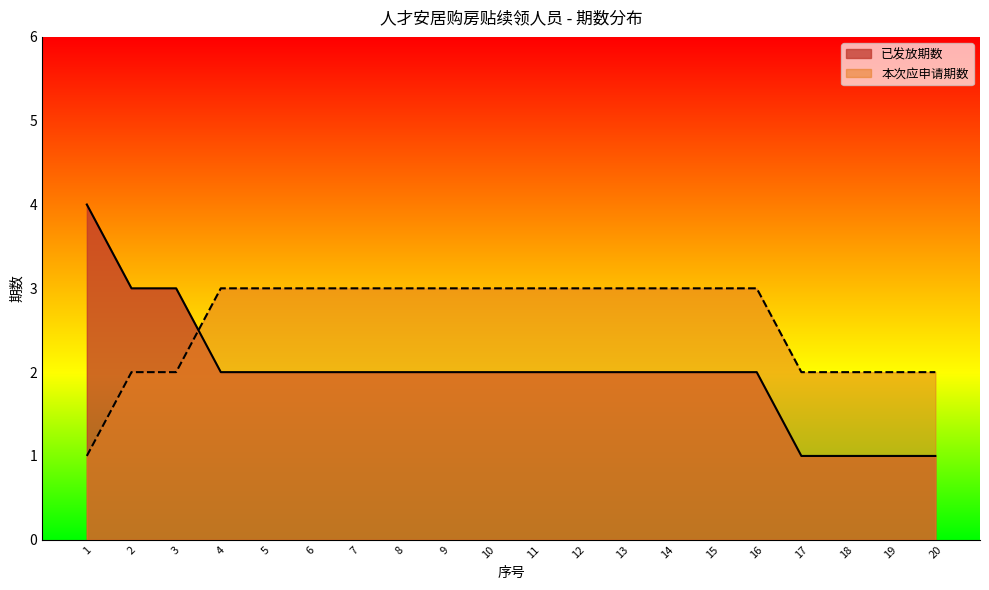

At which label does 已发放期数 reach its peak?

1